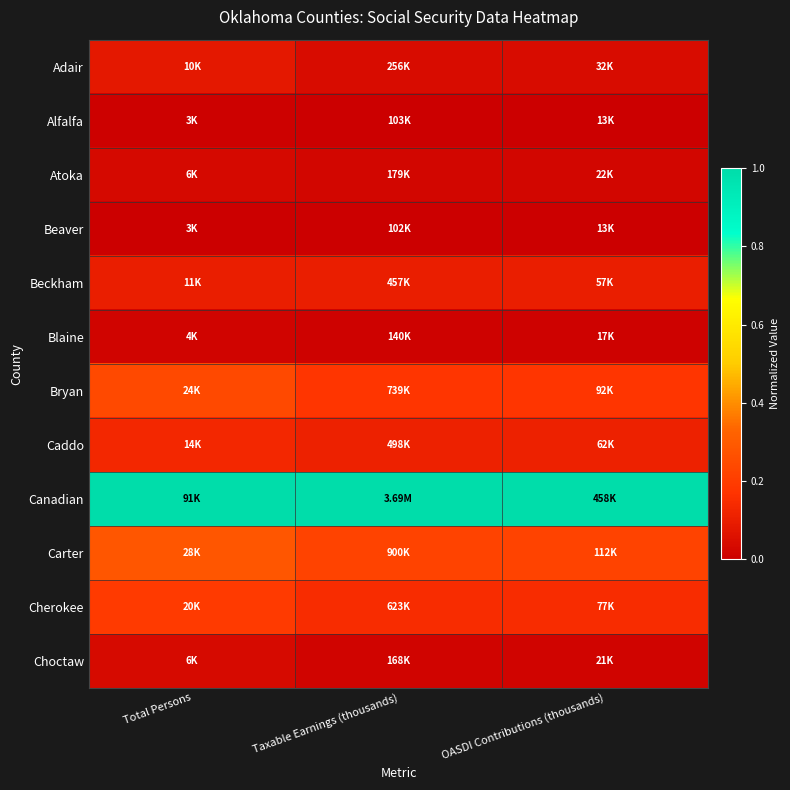

Reading left to right, transcribe all the data shown in this chart.

Adair: Total Persons=0.1	Taxable Earnings (thousands)=0.0	OASDI Contributions (thousands)=0.0
Alfalfa: Total Persons=0.0	Taxable Earnings (thousands)=0.0	OASDI Contributions (thousands)=0.0
Atoka: Total Persons=0.0	Taxable Earnings (thousands)=0.0	OASDI Contributions (thousands)=0.0
Beaver: Total Persons=0.0	Taxable Earnings (thousands)=0.0	OASDI Contributions (thousands)=0.0
Beckham: Total Persons=0.1	Taxable Earnings (thousands)=0.1	OASDI Contributions (thousands)=0.1
Blaine: Total Persons=0.0	Taxable Earnings (thousands)=0.0	OASDI Contributions (thousands)=0.0
Bryan: Total Persons=0.2	Taxable Earnings (thousands)=0.2	OASDI Contributions (thousands)=0.2
Caddo: Total Persons=0.1	Taxable Earnings (thousands)=0.1	OASDI Contributions (thousands)=0.1
Canadian: Total Persons=1.0	Taxable Earnings (thousands)=1.0	OASDI Contributions (thousands)=1.0
Carter: Total Persons=0.3	Taxable Earnings (thousands)=0.2	OASDI Contributions (thousands)=0.2
Cherokee: Total Persons=0.2	Taxable Earnings (thousands)=0.1	OASDI Contributions (thousands)=0.1
Choctaw: Total Persons=0.0	Taxable Earnings (thousands)=0.0	OASDI Contributions (thousands)=0.0